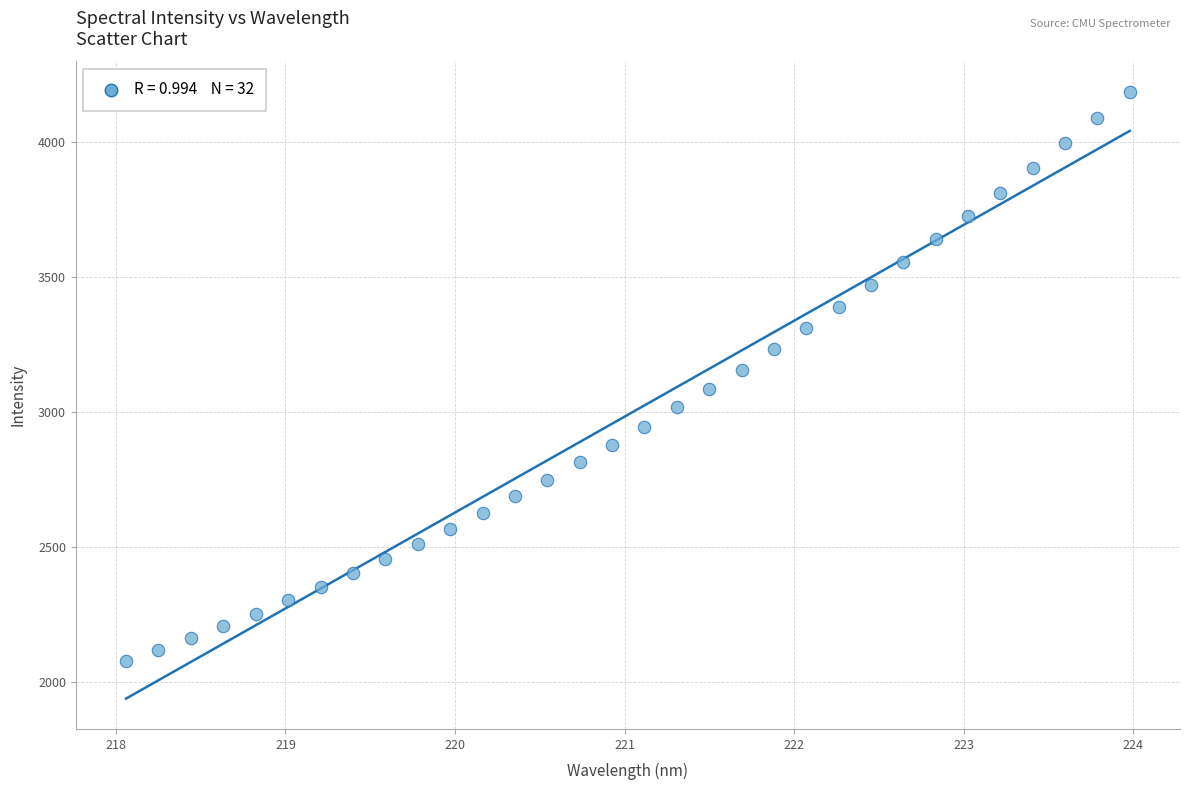

What is the range of X values (max minus min)?

5.9